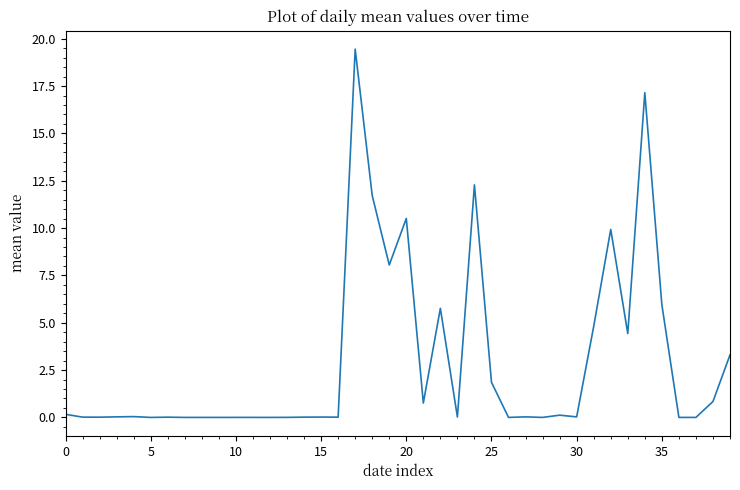

What is the maximum value shown in the chart?

19.5